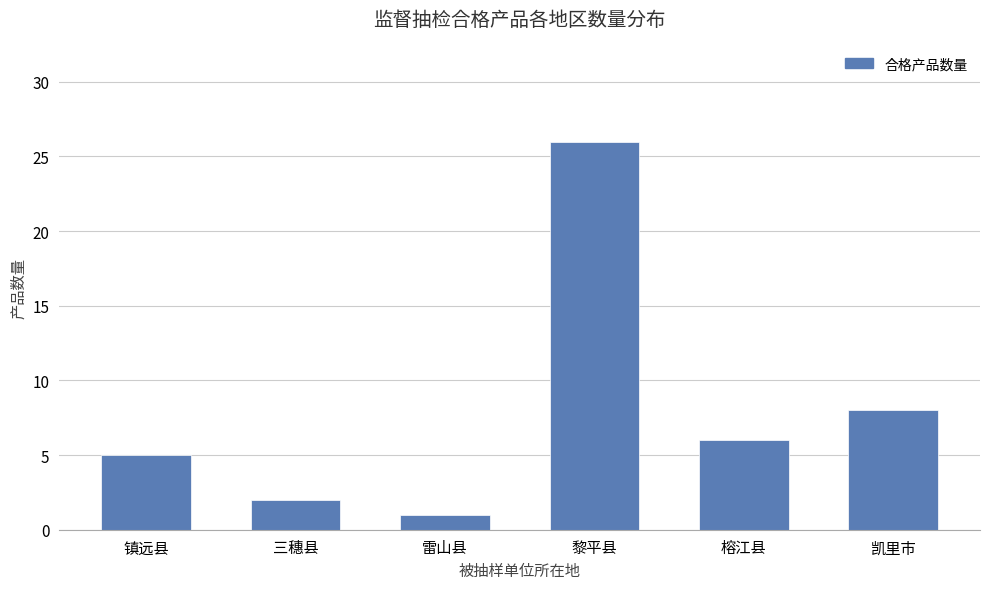

Reading left to right, extract all data points from this chart.

镇远县=5	三穗县=2	雷山县=1	黎平县=26	榕江县=6	凯里市=8